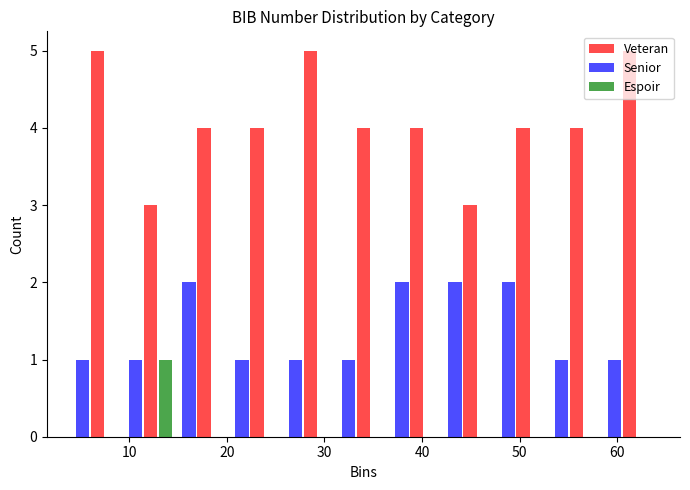

What is the height of the Espoir bar covering 9 to 15 on the x-axis? Neither the bar edges nor the heights are printed on the chart, so give them approximately, as read against the axes.

1